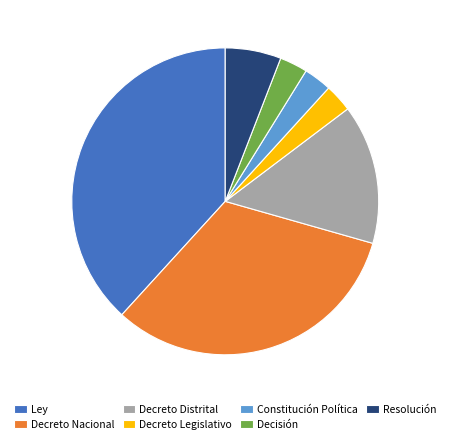

Do Resolución and Decreto Distrital together represent more than half of the pie?

No